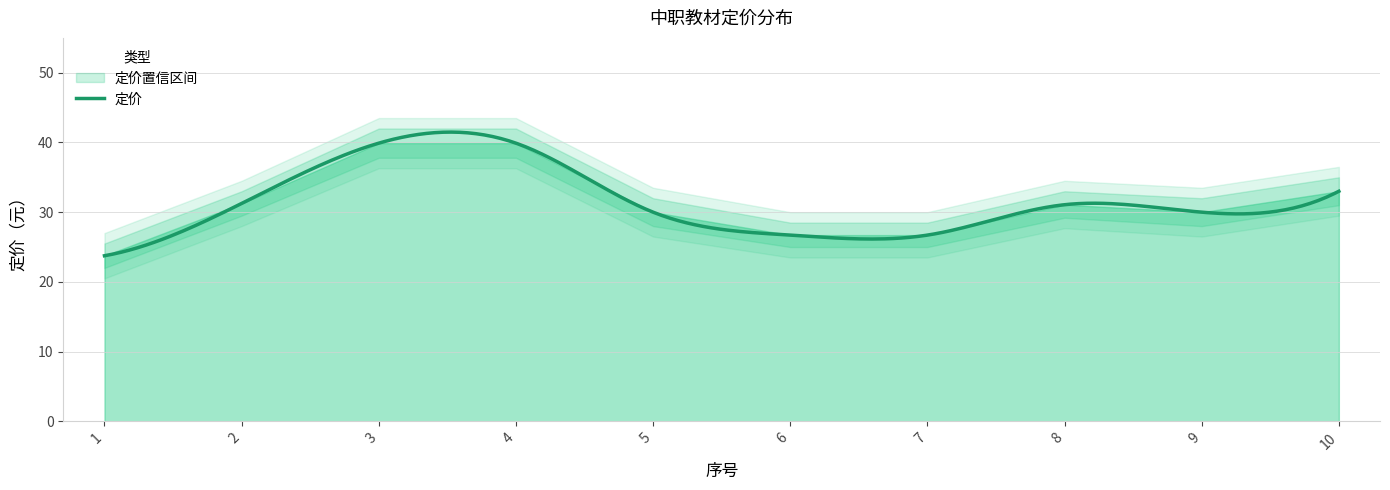

What is the value of the 10th point from the left?

33.0